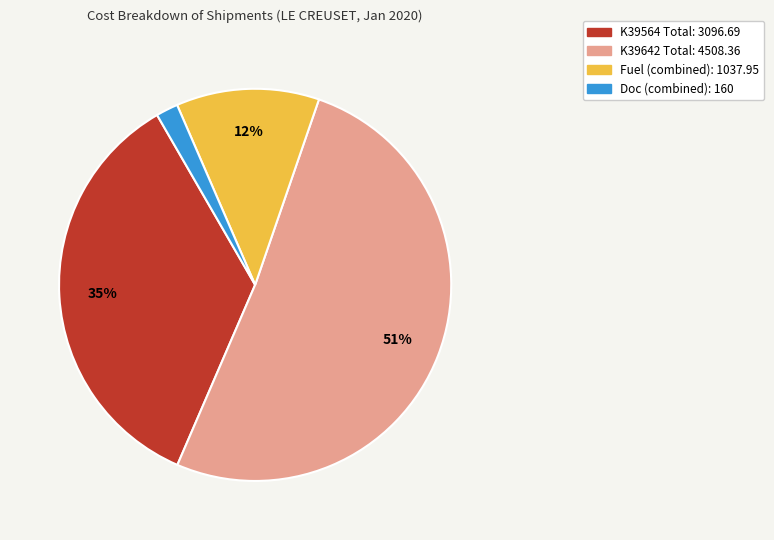

Is there a majority slice in this chart?

Yes